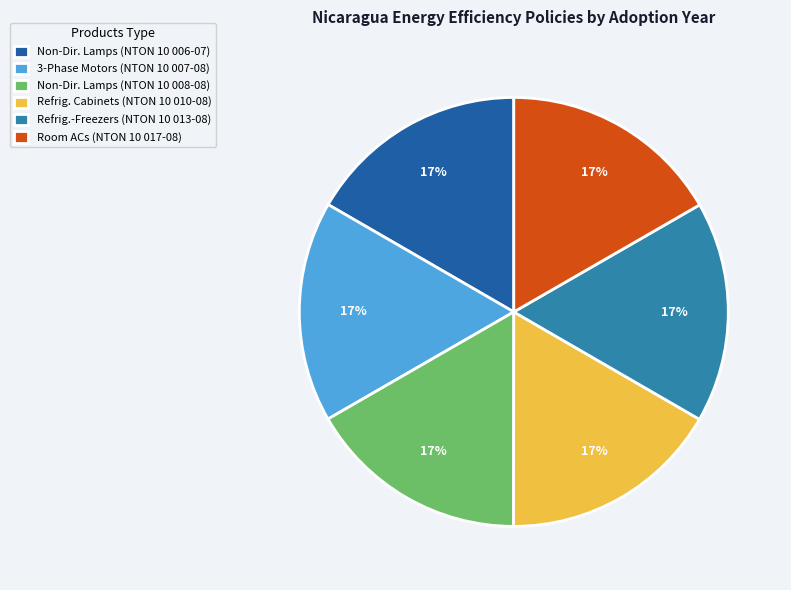

To the nearest percent, what percentage of the pie is Refrig. Cabinets (NTON 10 010-08)?

17%